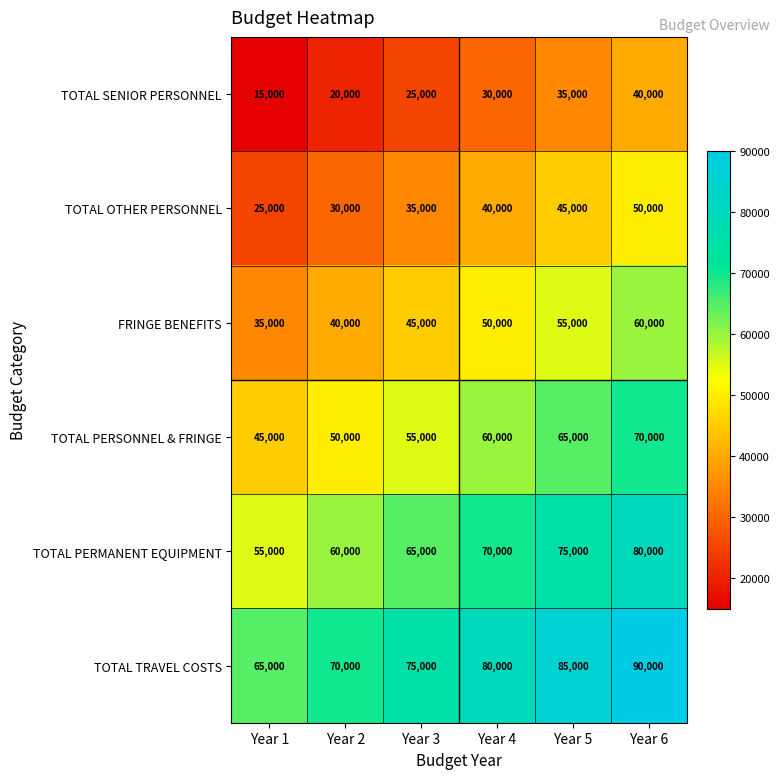

What is the spread (max minus min) of values at Year 1?

50000